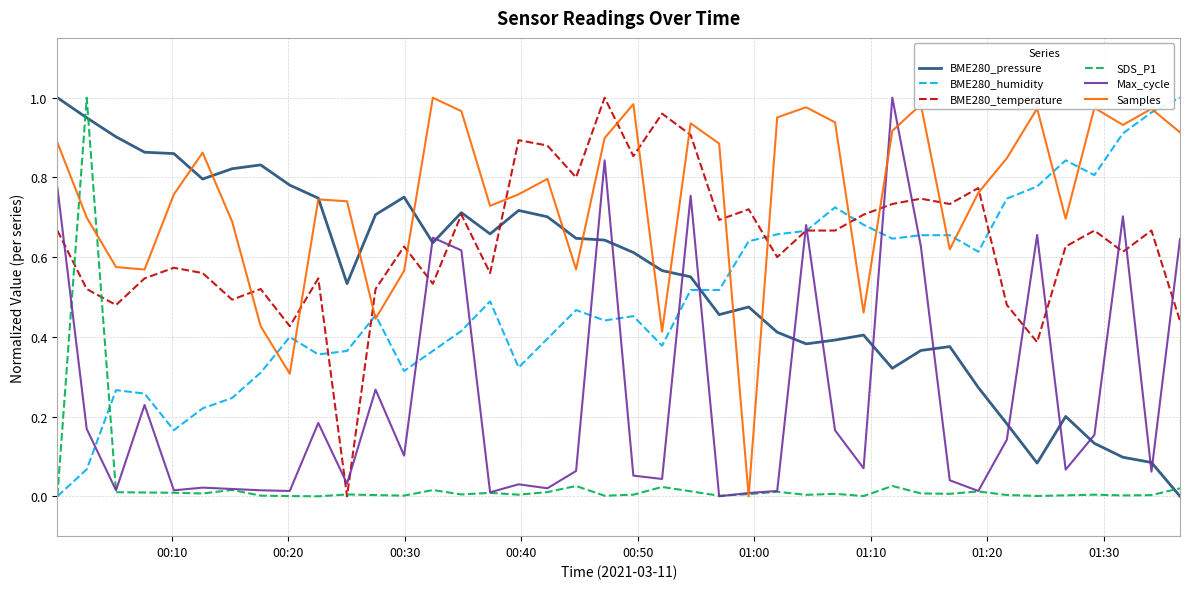

Which series has the largest total across all categories?

Samples